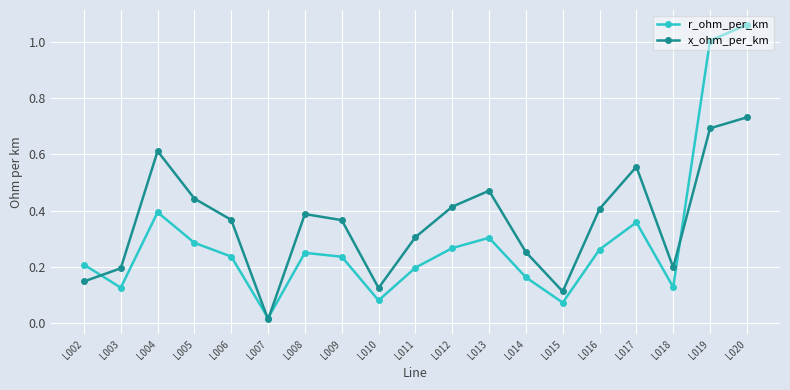

What is the difference between the second highest and minimum values in the r_ohm_per_km series?

1.0